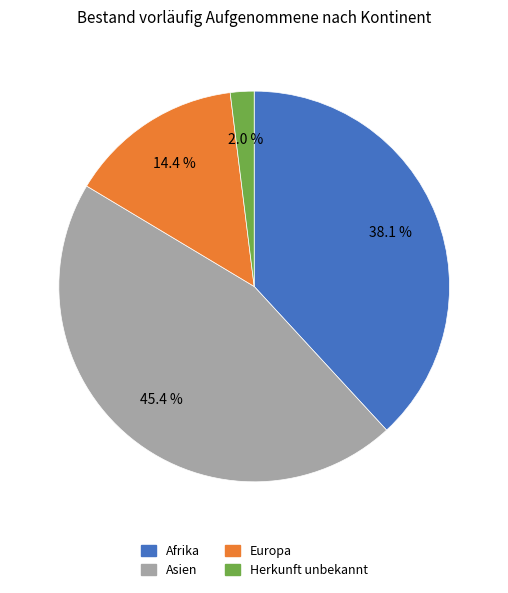

To the nearest percent, what is the difference between the largest and smallest slice percentages?

43%